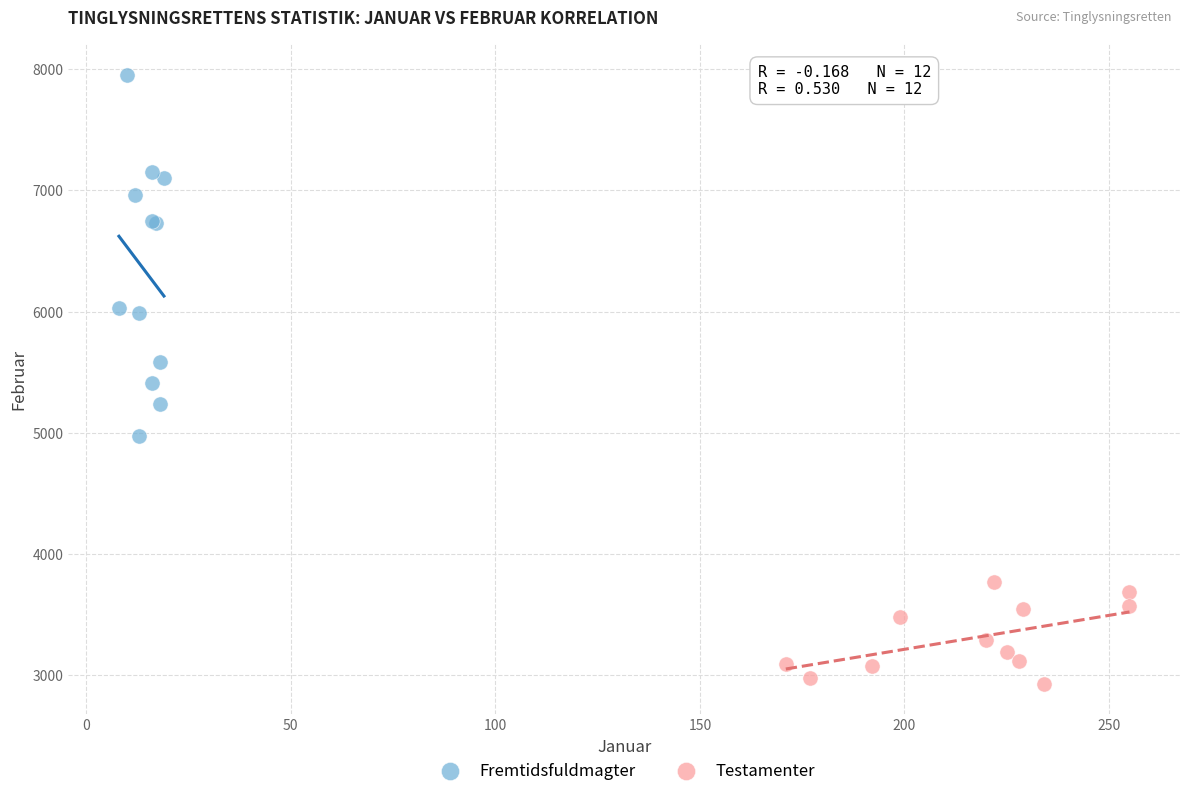

Which series contains the highest Y value?

Fremtidsfuldmagter